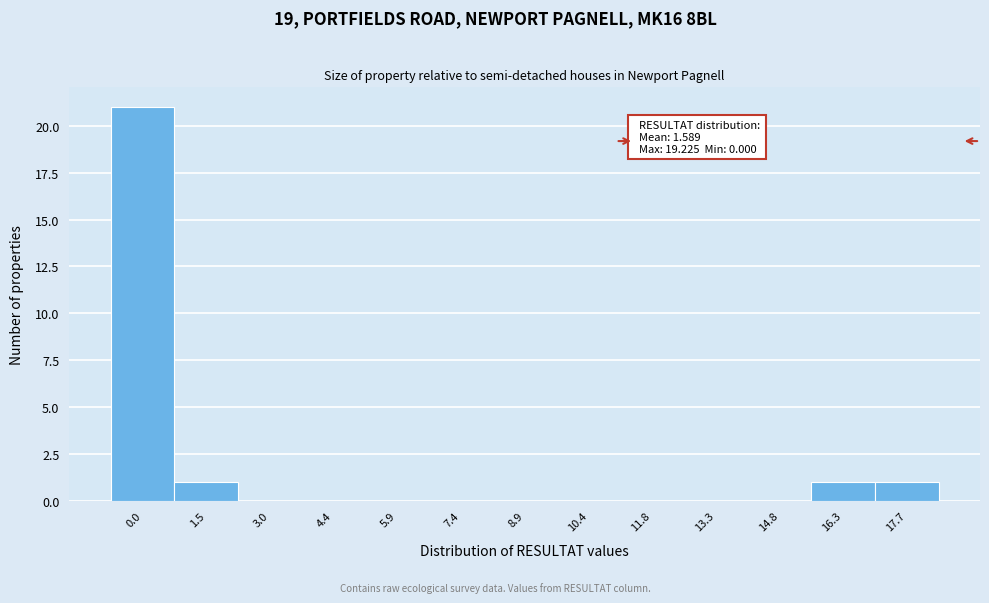

Reading left to right, transcribe all the data shown in this chart.

0.0=21	1.5=1	3.0=0	4.4=0	5.9=0	7.4=0	8.9=0	10.4=0	11.8=0	13.3=0	14.8=0	16.3=1	17.7=1